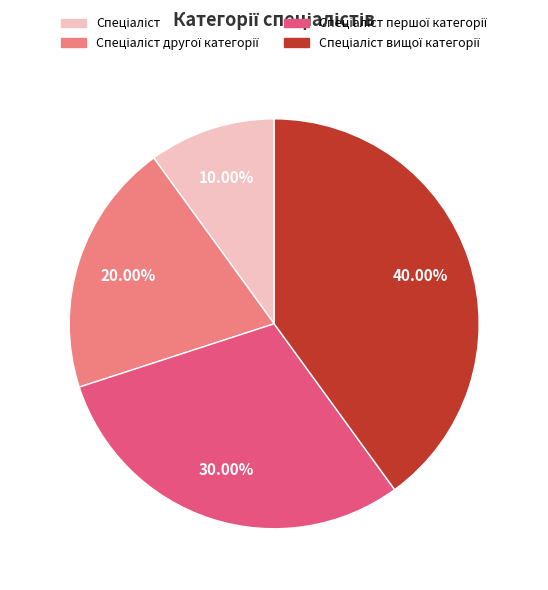

Is there any slice that represents more than half of the pie?

No